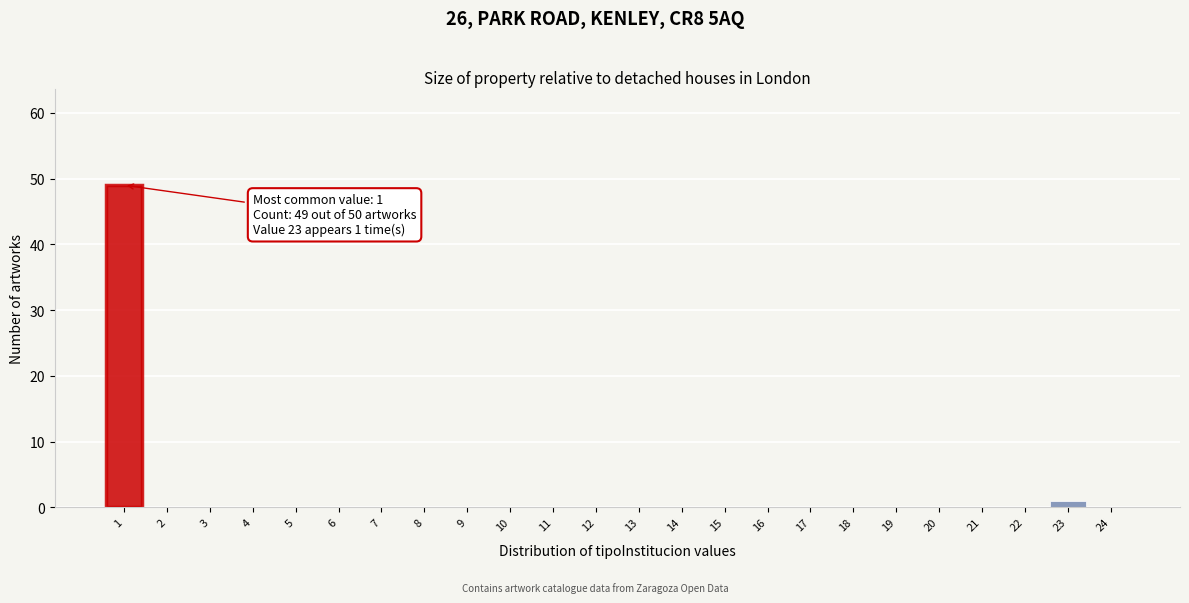

Reading left to right, what are all the values shown in this chart?

1=49	2=0	3=0	4=0	5=0	6=0	7=0	8=0	9=0	10=0	11=0	12=0	13=0	14=0	15=0	16=0	17=0	18=0	19=0	20=0	21=0	22=0	23=1	24=0